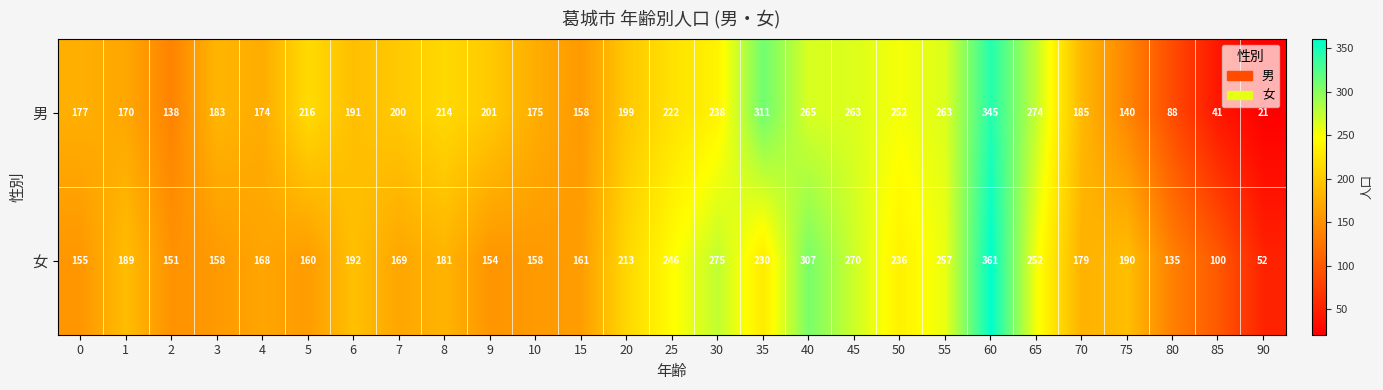

What is the spread (max minus min) of values at 85?

59